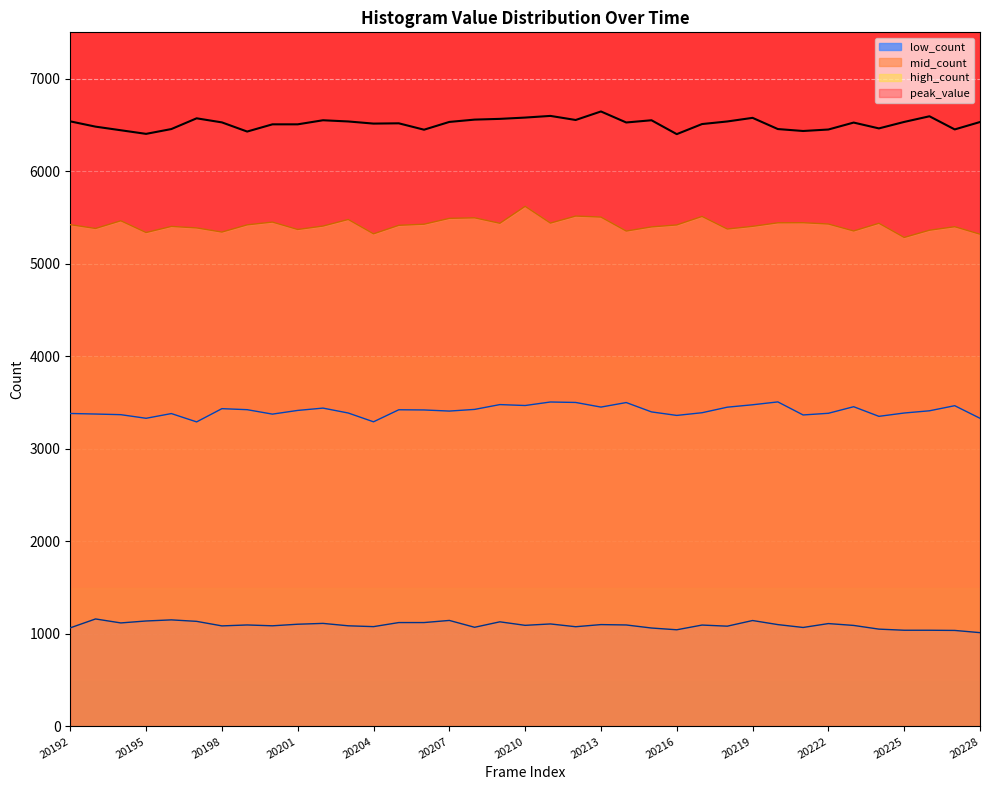

True or false: the data shows 10165 at 20196.

False